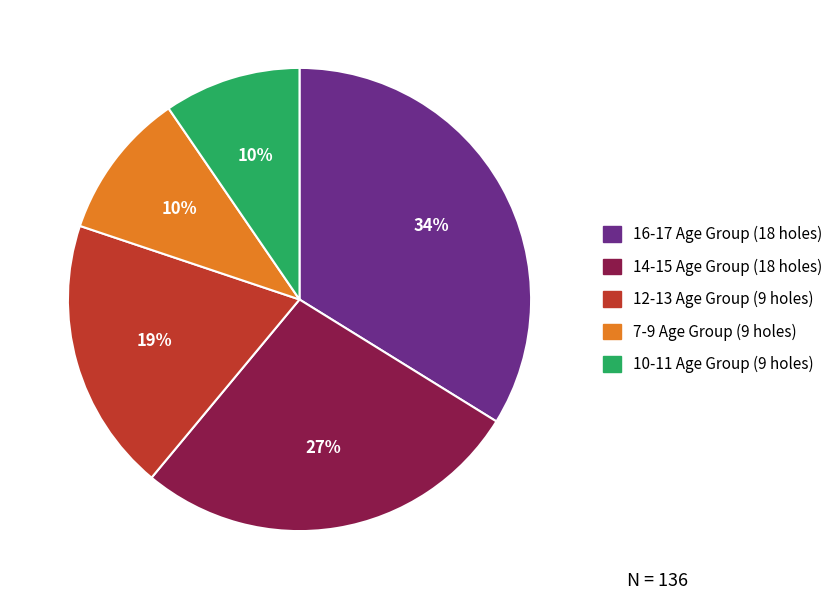

What percentage is the 10-11 Age Group (9 holes) slice, to the nearest percent?

10%